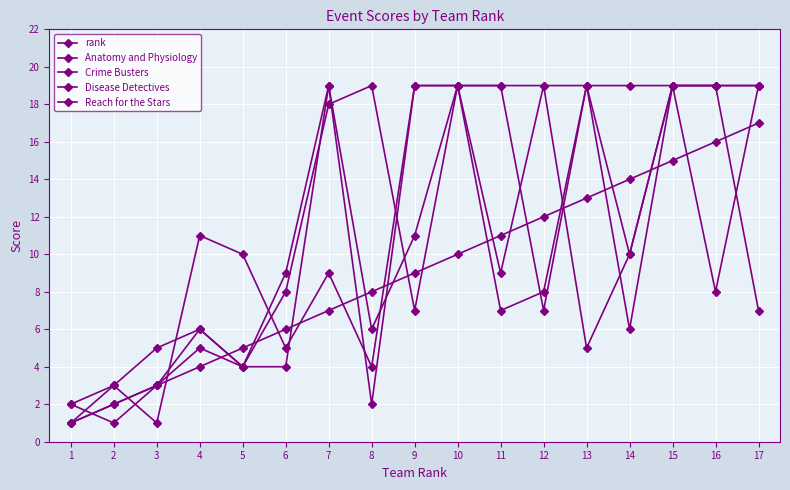

How many lines are shown in the chart?

5